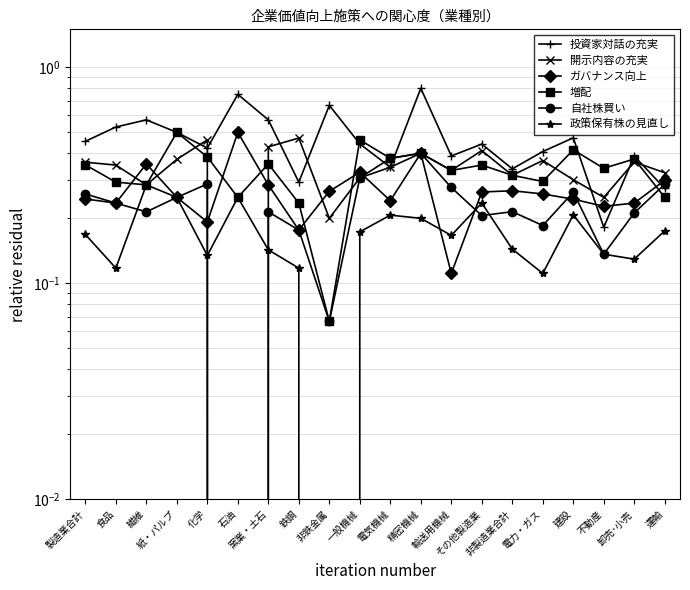

Which series has the largest range (max minus min)?

投資家対話の充実